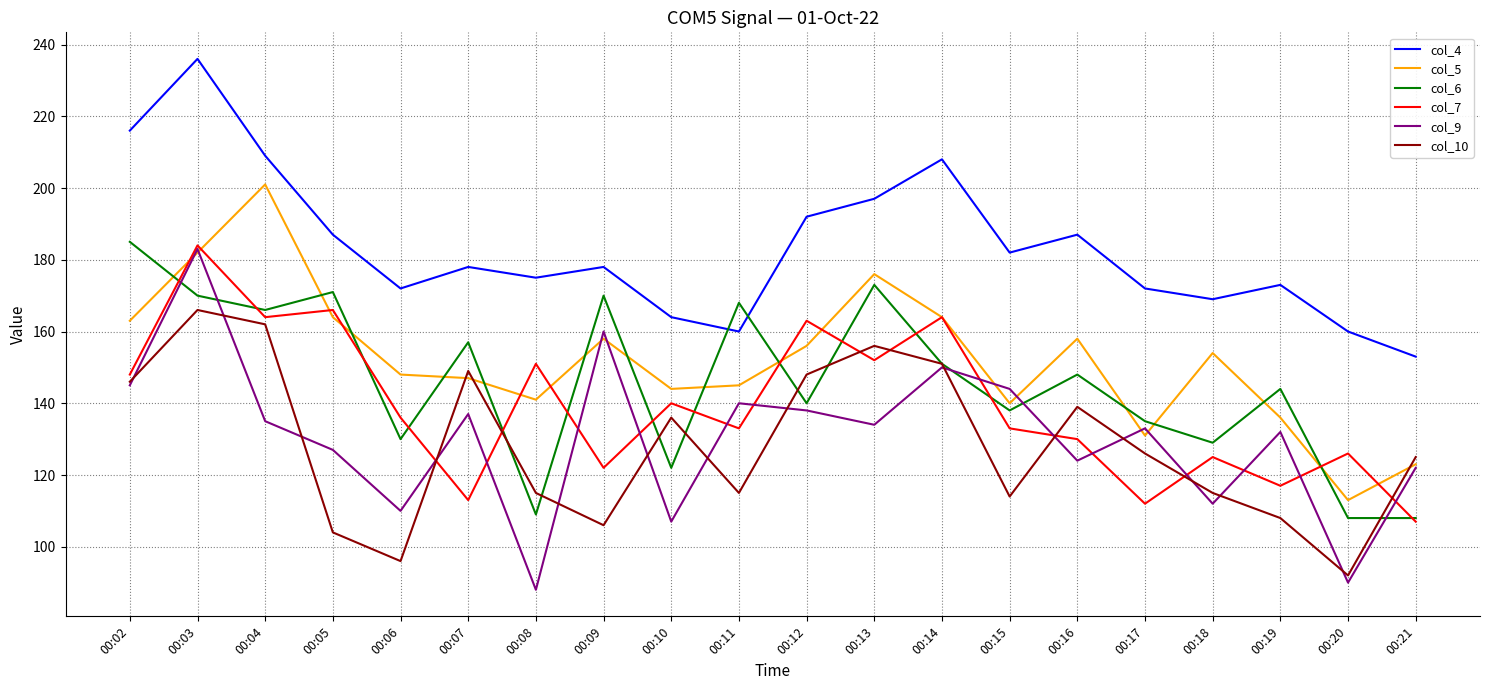

Does the chart have visible grid lines?

Yes